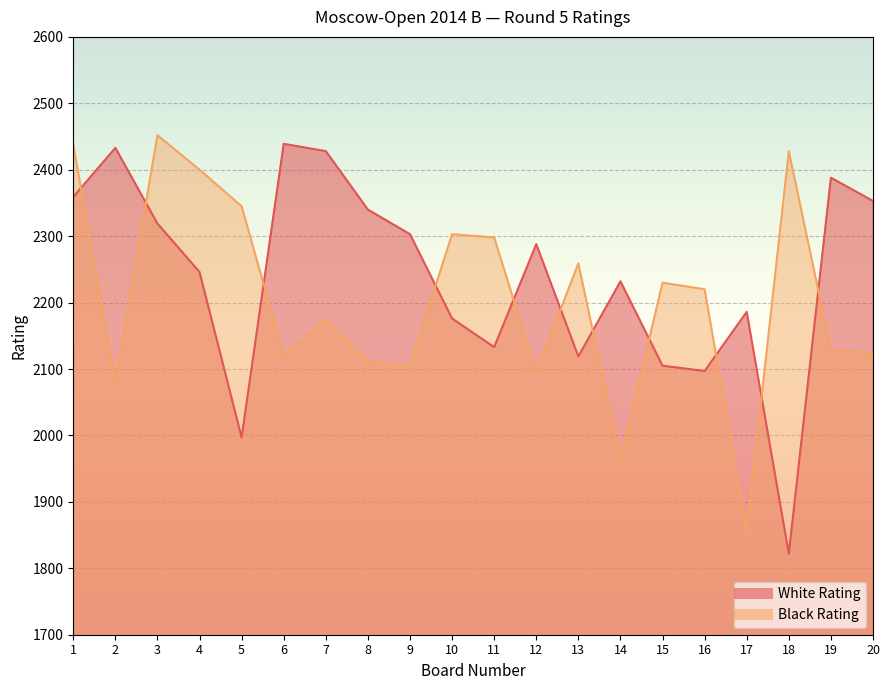

What are all the series names shown in the legend?

White Rating, Black Rating